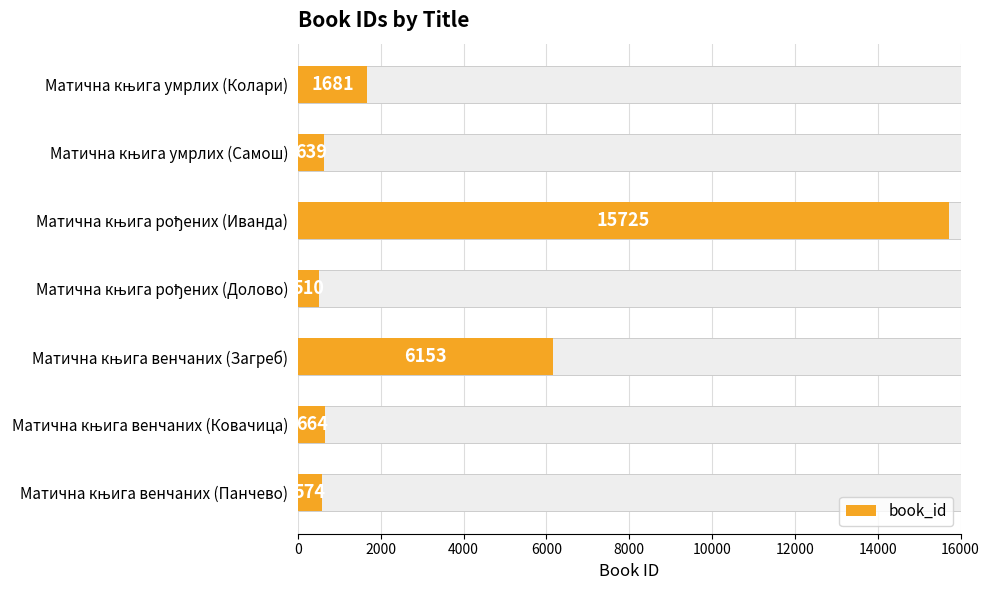

What is the minimum value shown in the chart?

510